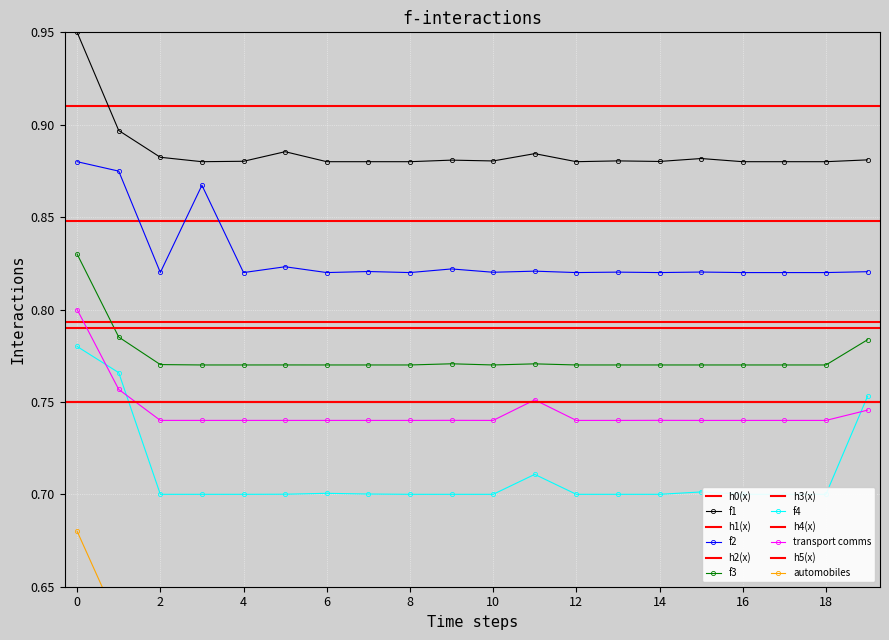

How many data points does each series have?

20